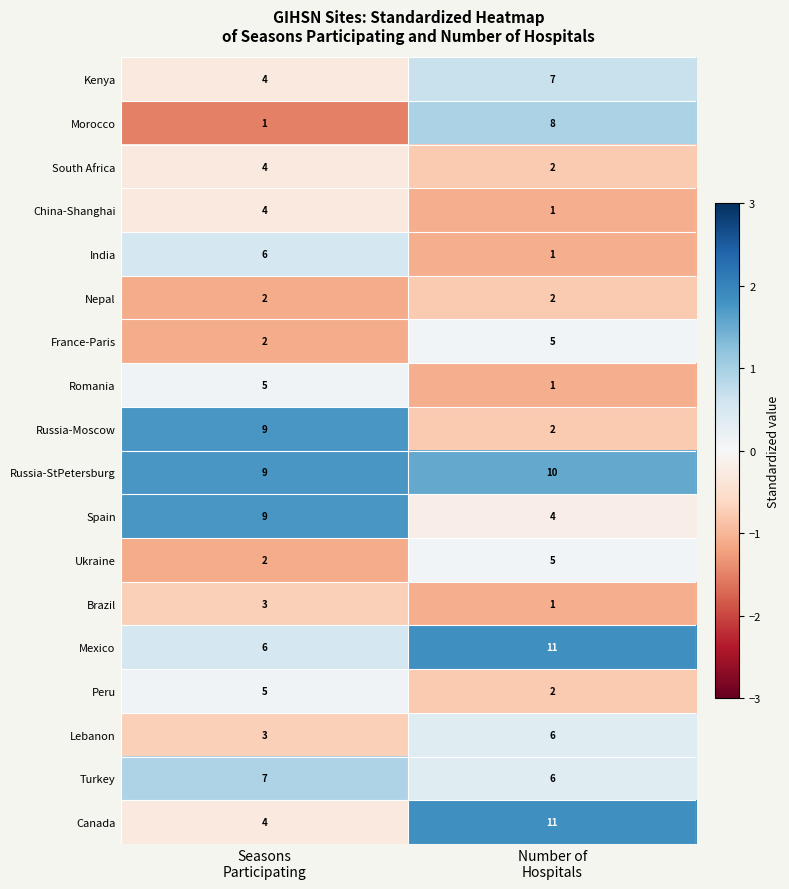

How many categories are shown in the chart?

2